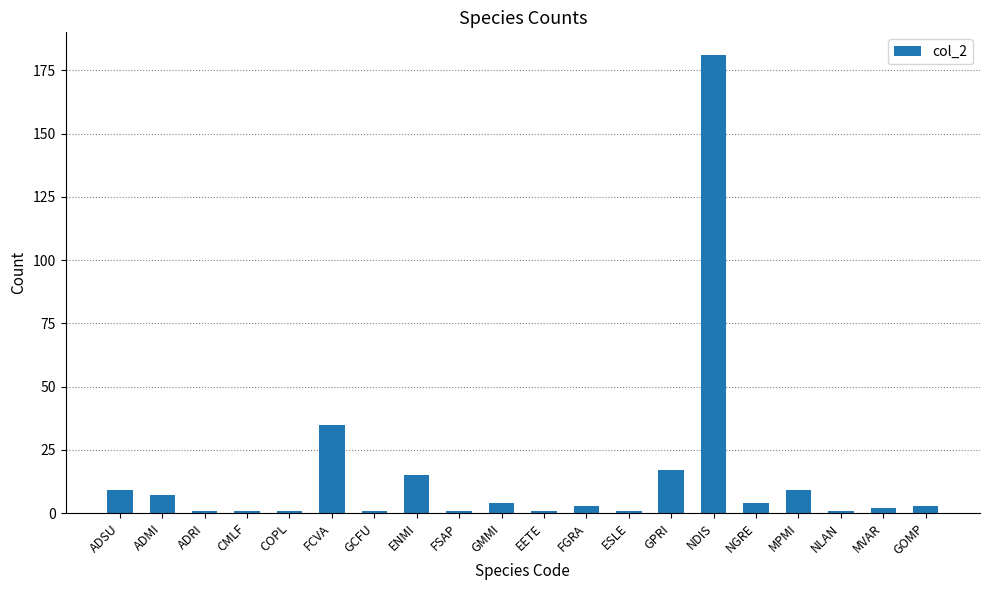

Approximately how many times larger is the value at MPMI compared to NGRE?

2.2